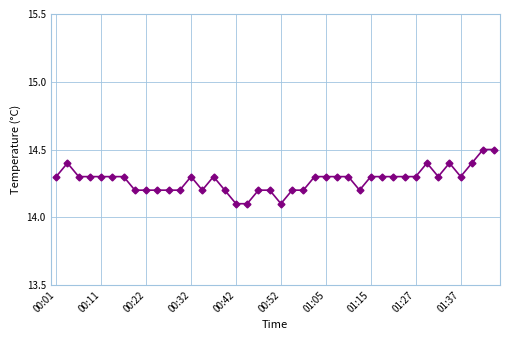

What is the difference between the maximum and minimum values?

0.4